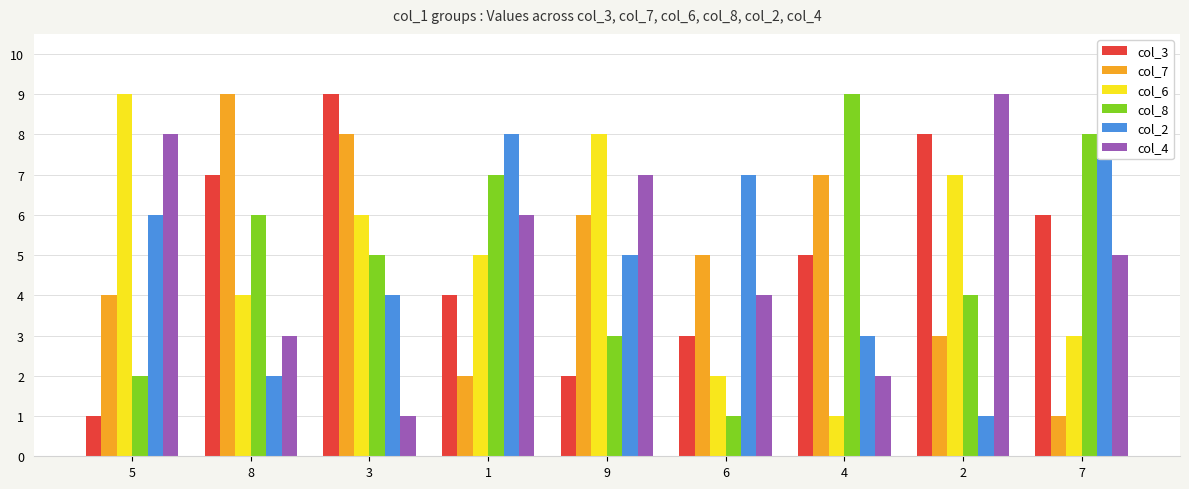

What is the value of the col_4 bar at the 9th from the left?

5